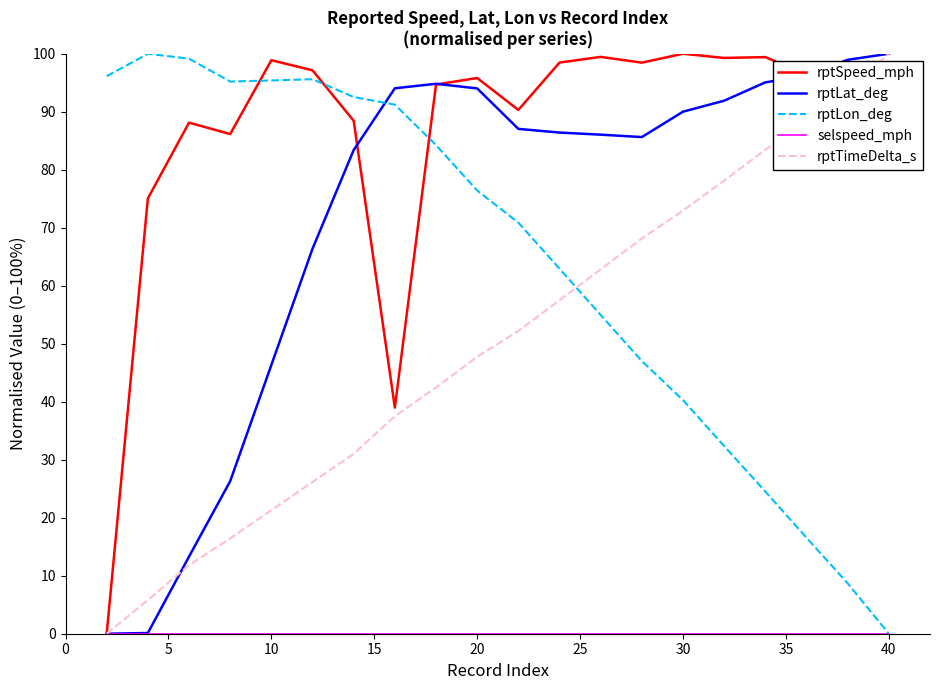

After their last crossing, which series has the higher values: rptSpeed_mph or rptLon_deg?

rptSpeed_mph